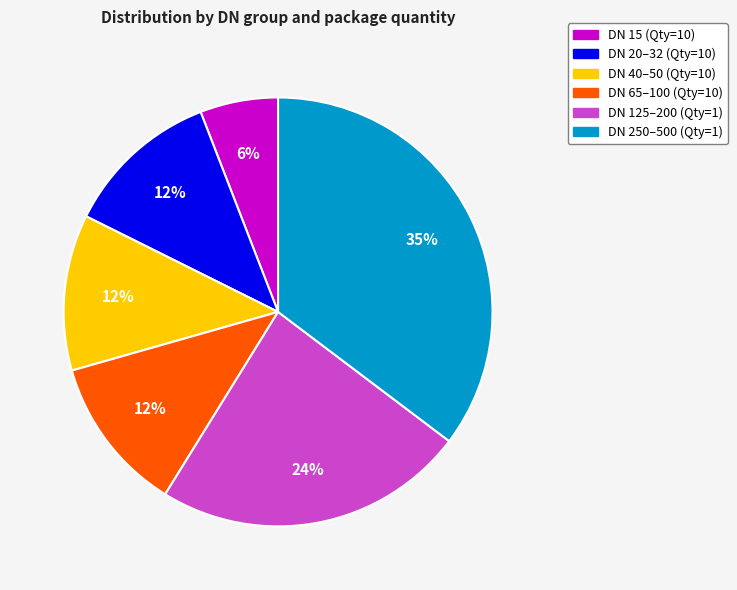

To the nearest percent, what percentage of the pie is DN 250–500 (Qty=1)?

35%